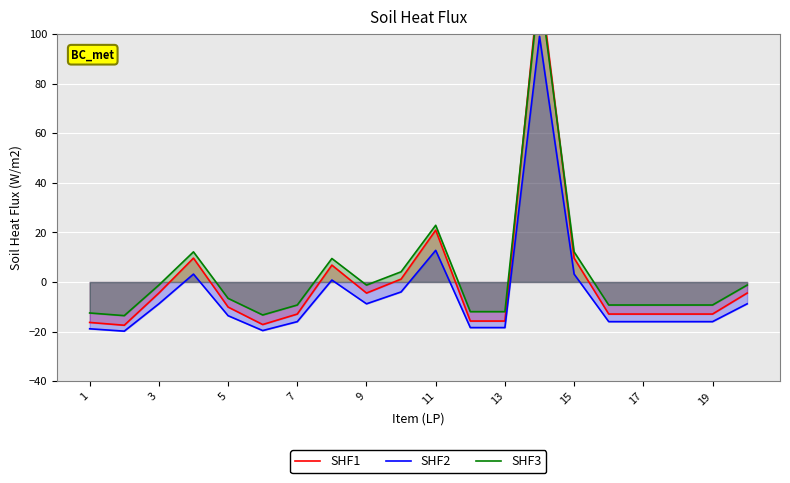

The SHF2 series shows -27.0 at 13. True or false?

False